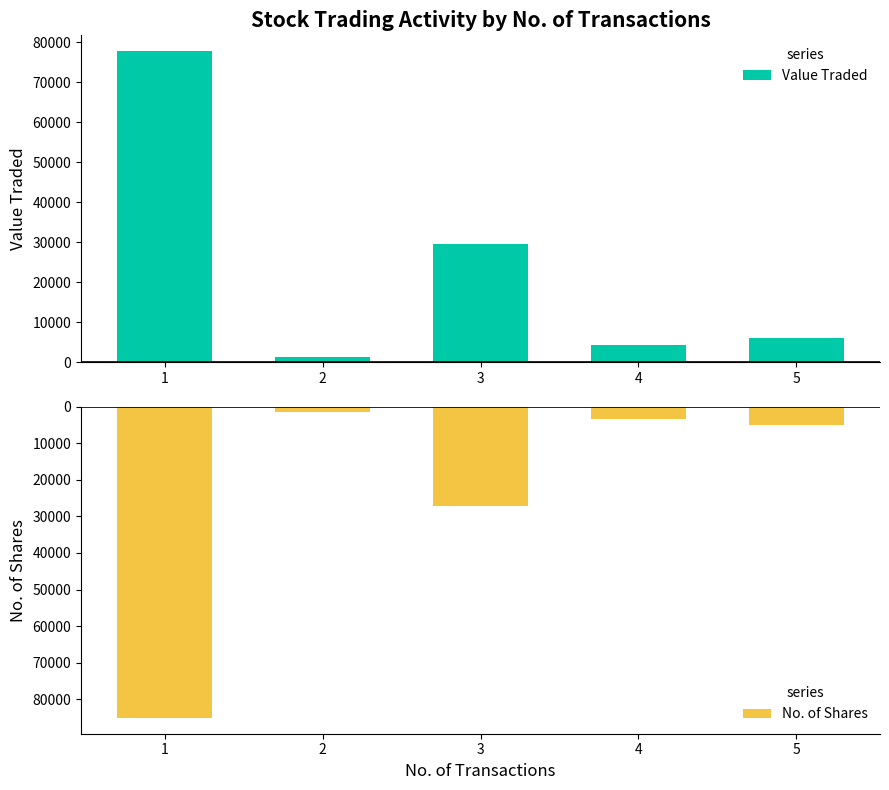

List the series in order of their overall mean, lowest first.

No. of Shares, Value Traded